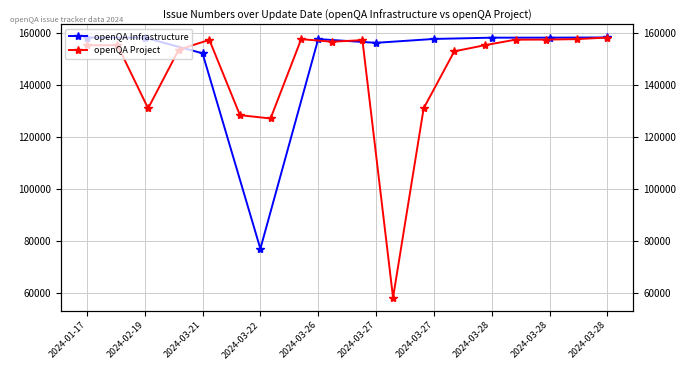

List the labels in order of value, smallest first.

2024-03-22, 2024-03-21, 2024-03-27, 2024-03-26, 2024-03-27, 2024-03-28, 2024-03-28, 2024-02-19, 2024-01-17, 2024-03-28